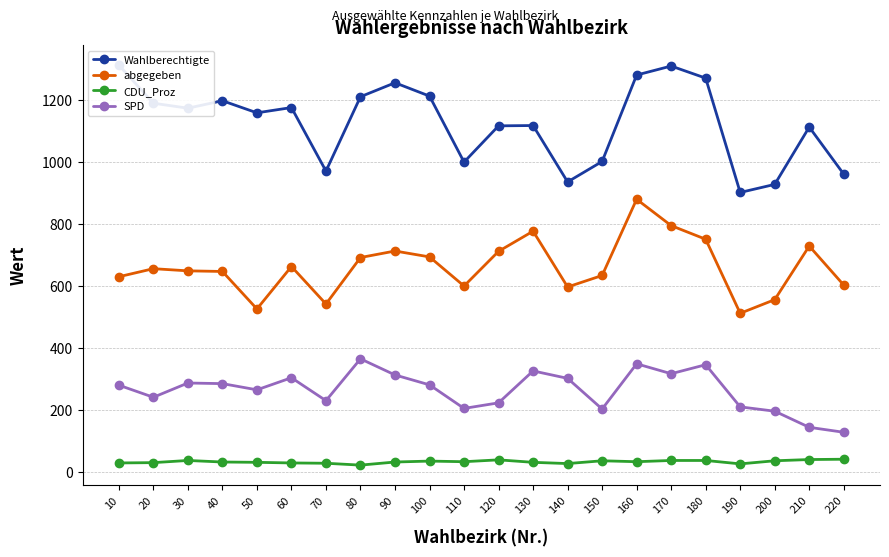

How many lines are shown in the chart?

4